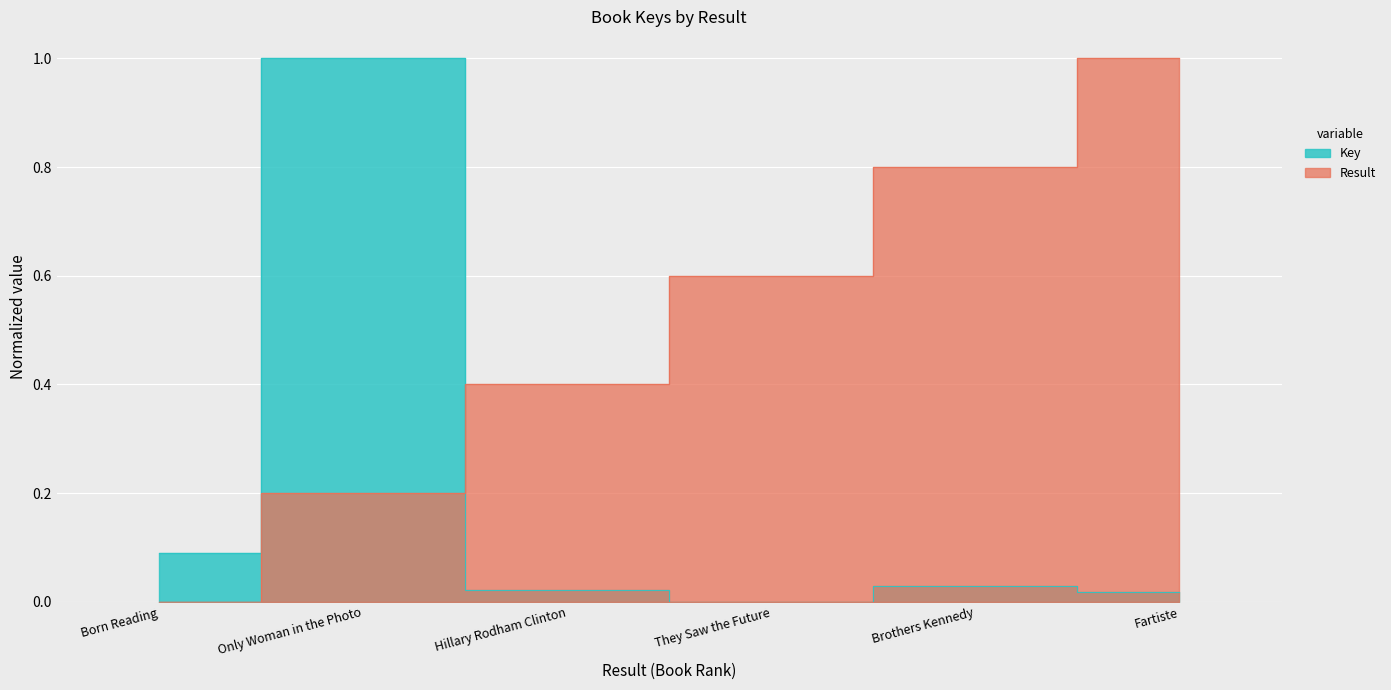

At which category does Key reach its first local valley?

They Saw the Future